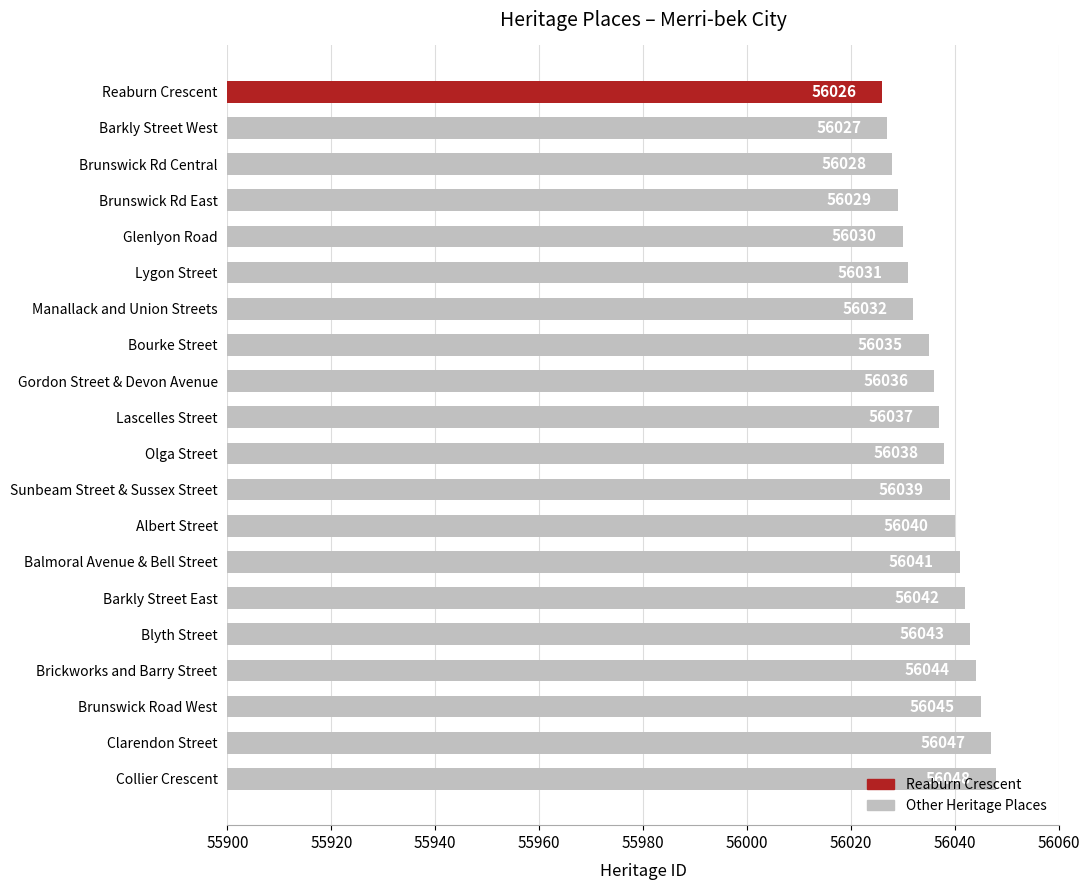

Which category has the lowest value across all series?

Reaburn Crescent